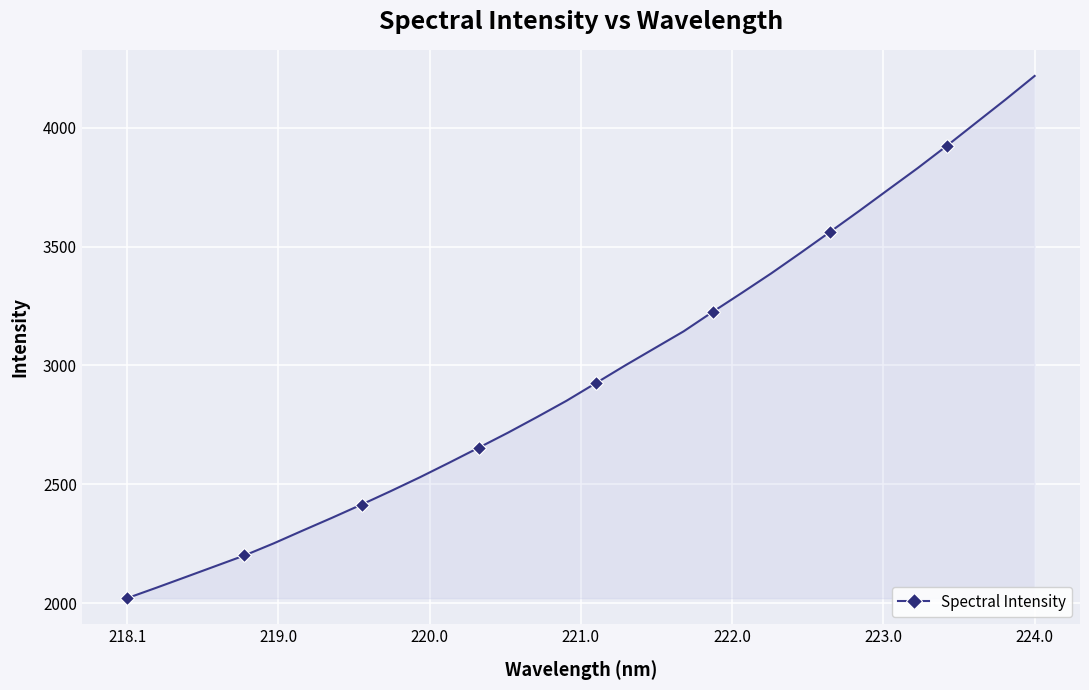

What is the difference between the maximum and minimum values?

2198.3